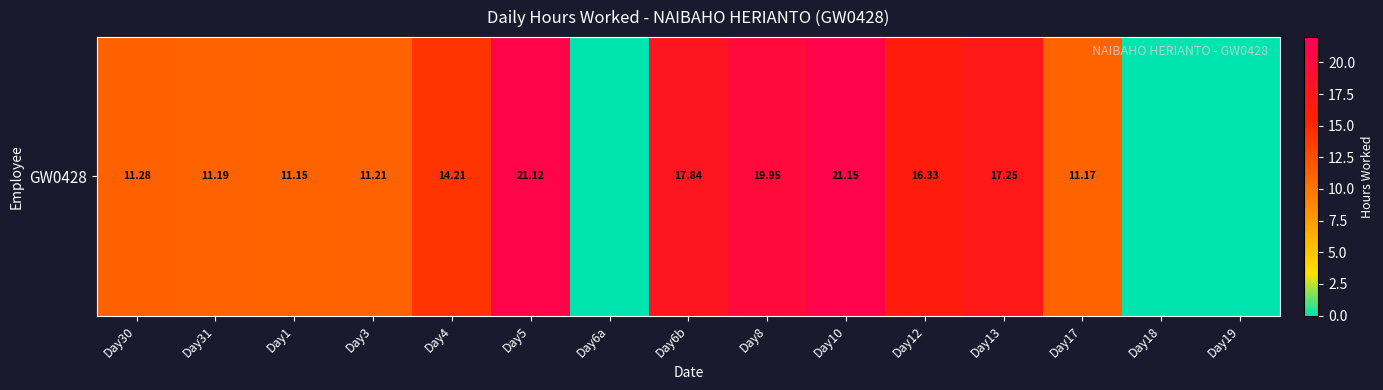

Is it true that the value at Day18 is 12.4?

False